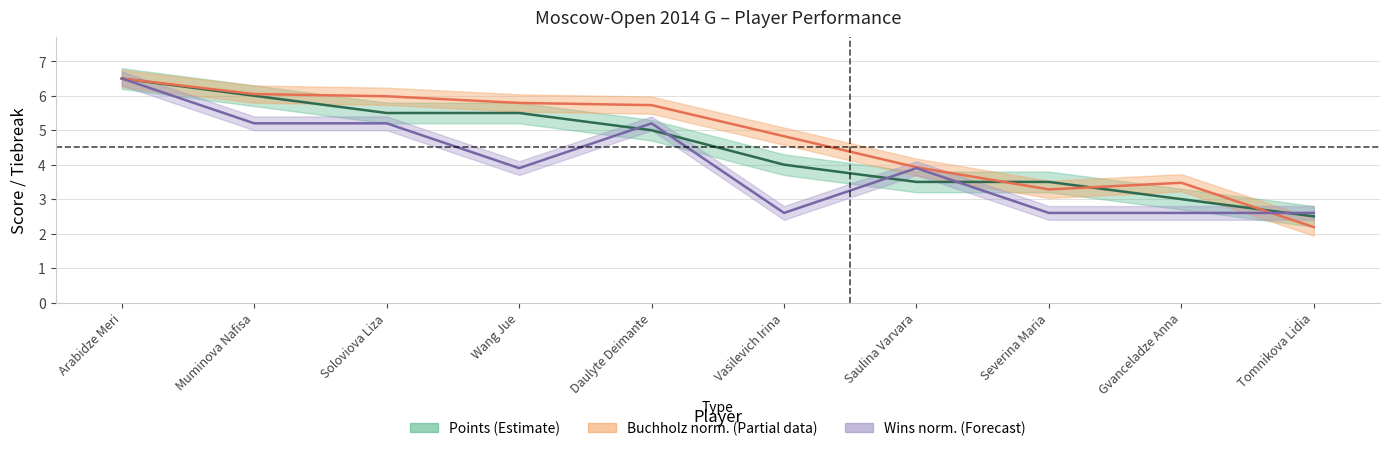

Reading left to right, what are all the values shown in this chart?

Points: Arabidze Meri=6.5	Muminova Nafisa=6.0	Soloviova Liza=5.5	Wang Jue=5.5	Daulyte Deimante=5.0	Vasilevich Irina=4.0	Saulina Varvara=3.5	Severina Maria=3.5	Gvanceladze Anna=3.0	Tomnikova Lidia=2.5
Buchholz: Arabidze Meri=6.5	Muminova Nafisa=6.0	Soloviova Liza=6.0	Wang Jue=5.8	Daulyte Deimante=5.7	Vasilevich Irina=4.8	Saulina Varvara=3.9	Severina Maria=3.3	Gvanceladze Anna=3.5	Tomnikova Lidia=2.2
Wins: Arabidze Meri=6.5	Muminova Nafisa=5.2	Soloviova Liza=5.2	Wang Jue=3.9	Daulyte Deimante=5.2	Vasilevich Irina=2.6	Saulina Varvara=3.9	Severina Maria=2.6	Gvanceladze Anna=2.6	Tomnikova Lidia=2.6